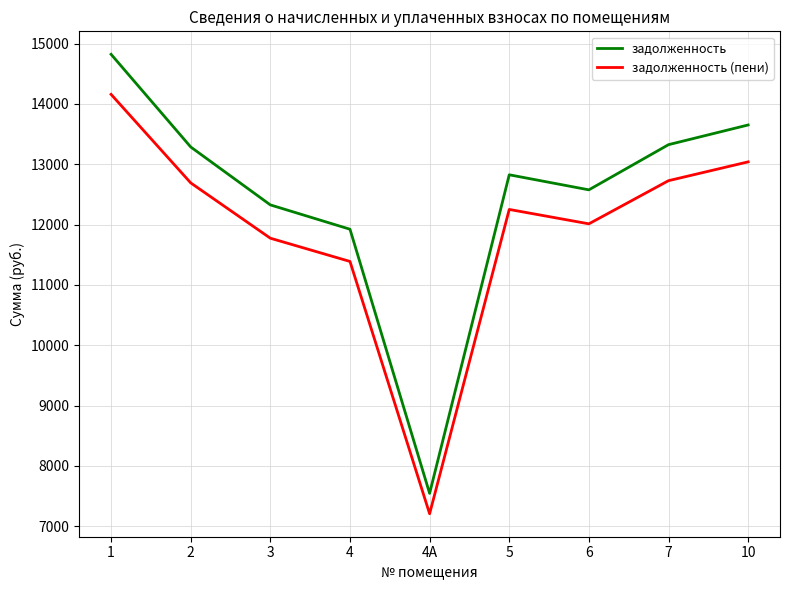

What is the difference between the highest and lowest values at 4А?

338.0